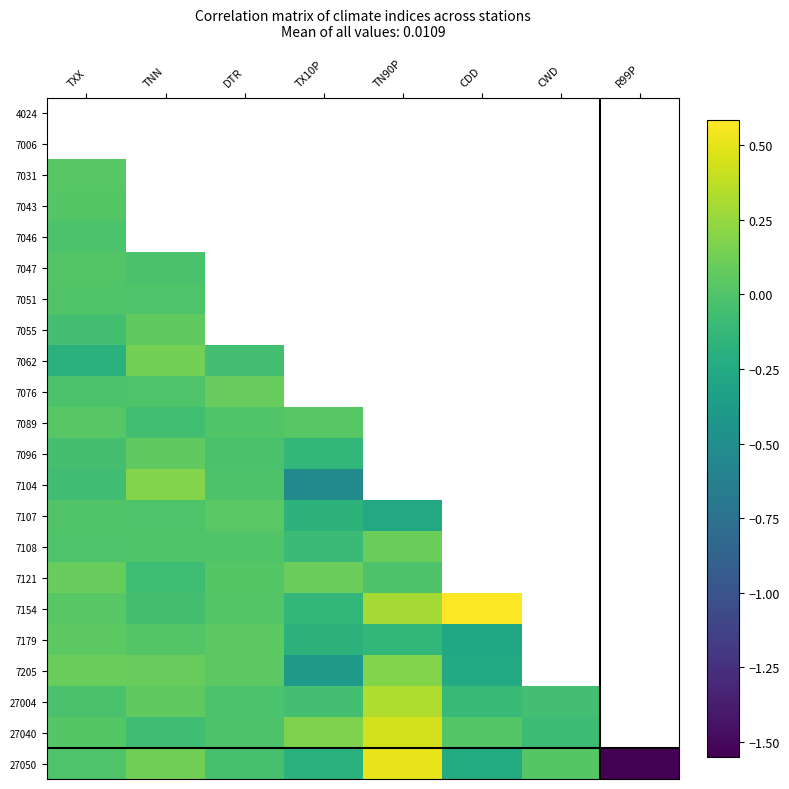

What is the greatest value displayed?

12.2